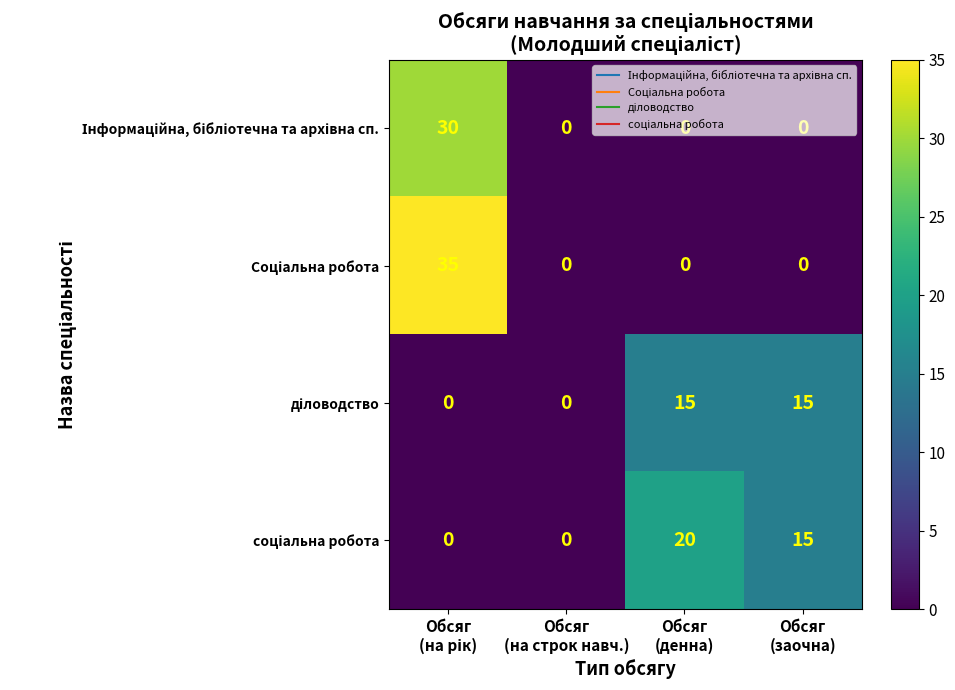

What is the greatest value displayed?

35